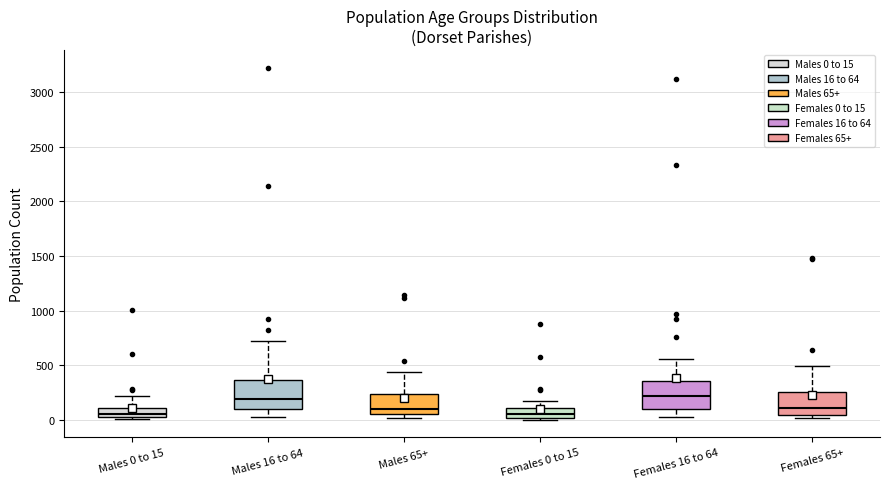

Where does the upper whisker of the box for Males 0 to 15 end on the y-axis? The values are not printed on the chart, so give them approximately, as read against the axis.

200